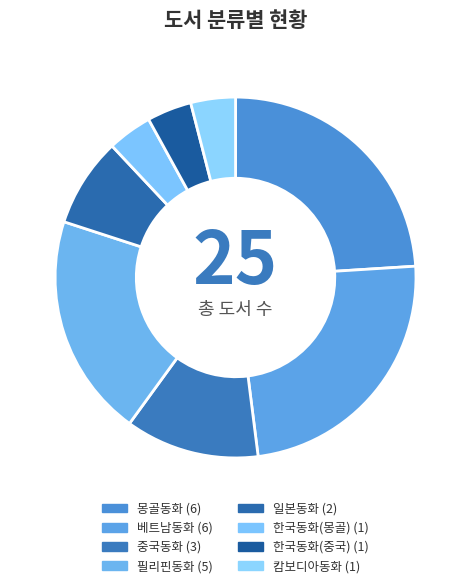

Which has a higher value, 필리핀동화 or 중국동화?

필리핀동화